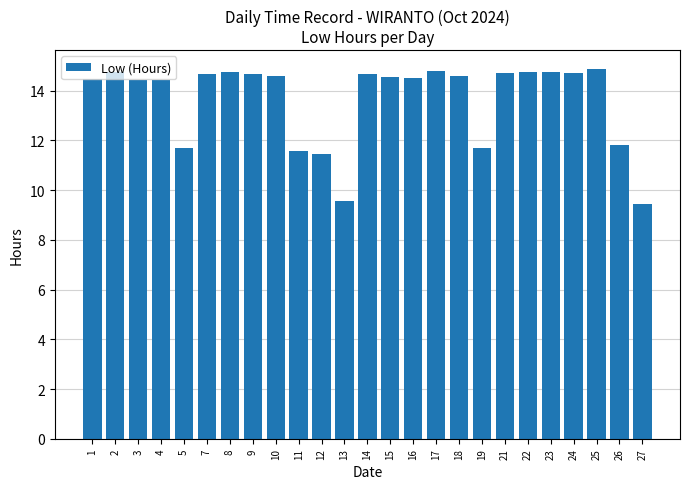

What is the smallest value displayed?

9.5